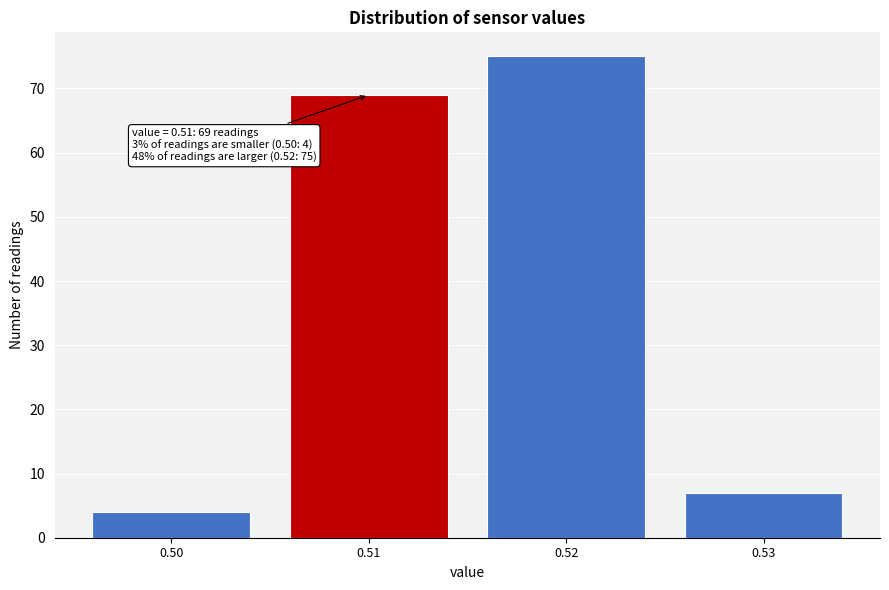

Reading left to right, extract all data points from this chart.

4	69	75	7